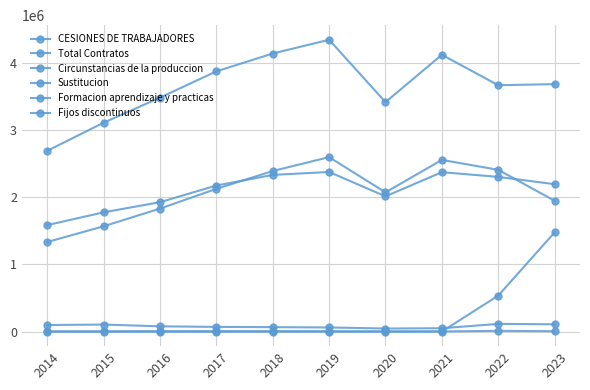

Is this an area chart (filled region under the line)?

No